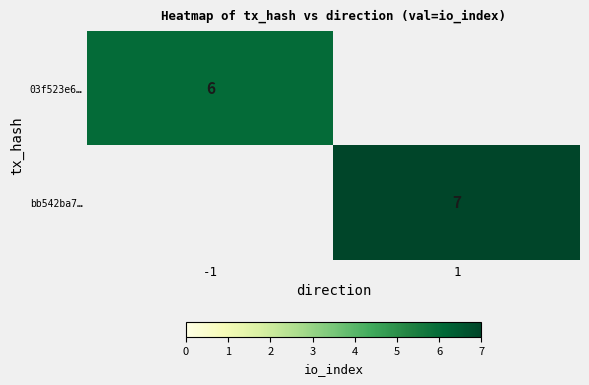

Is it true that 03f523e6… equals 6 at -1?

True